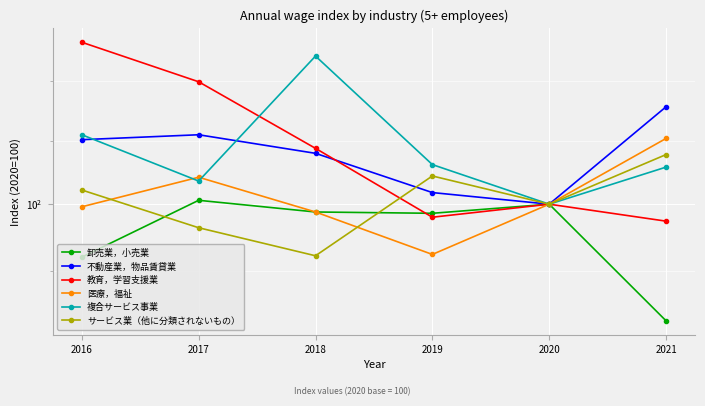

The value of サービス業（他に分類されないもの） at 2021 is 151.2. True or false?

False